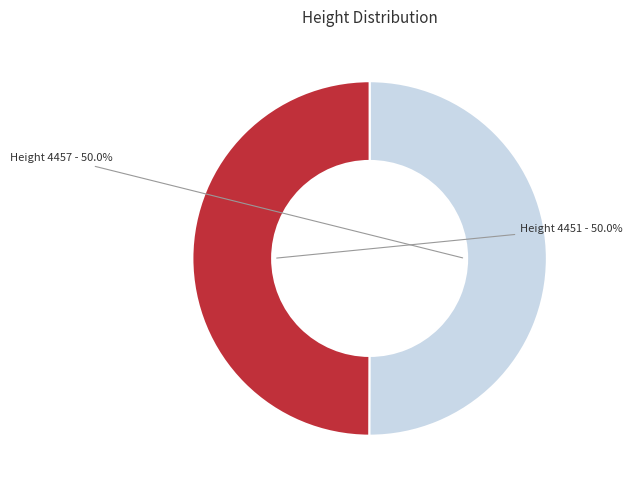

How many slices are in this pie chart?

2